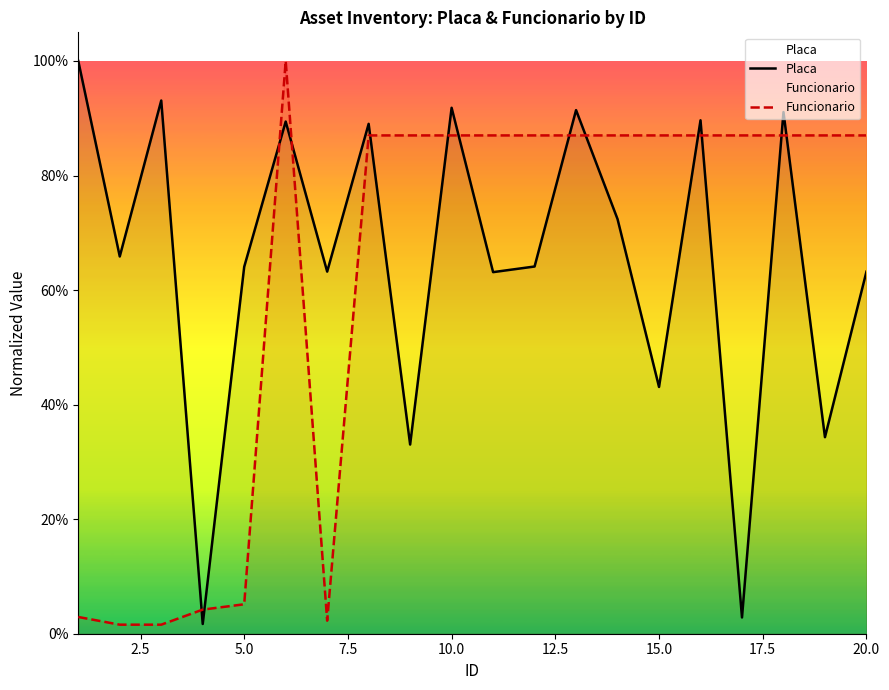

How many intersections are there between Funcionario and Placa?

13